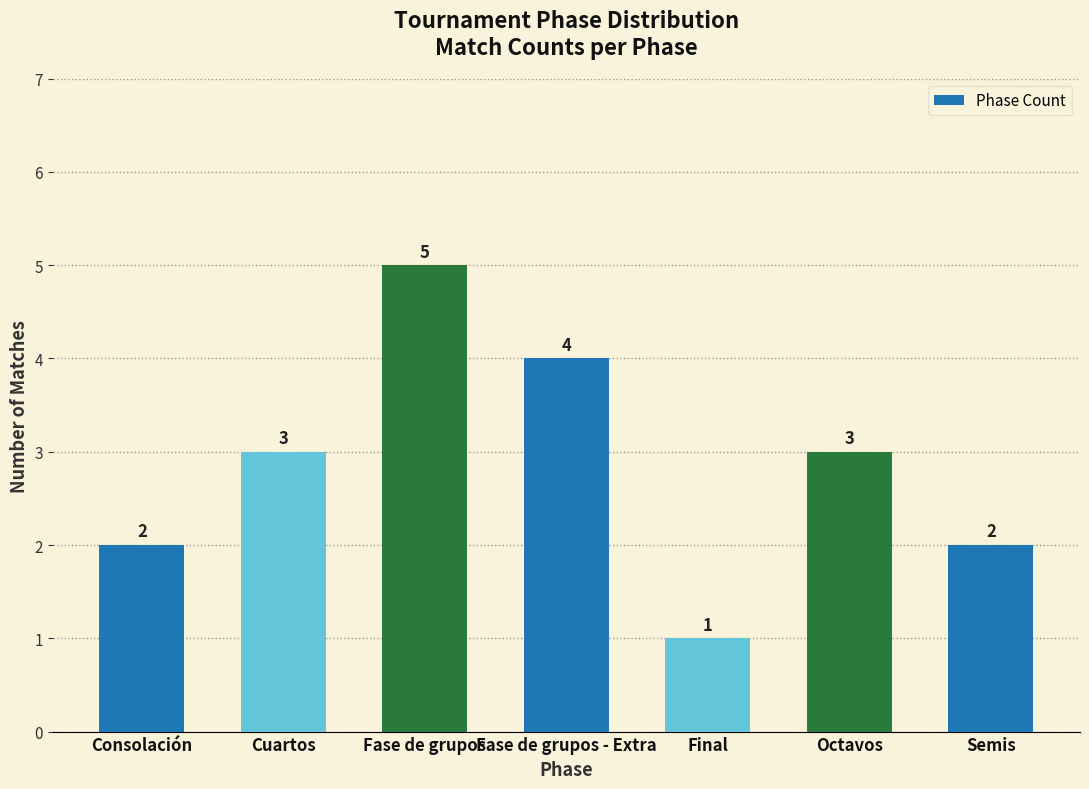

Approximately how many times larger is the value at Fase de grupos - Extra compared to Cuartos?

1.3